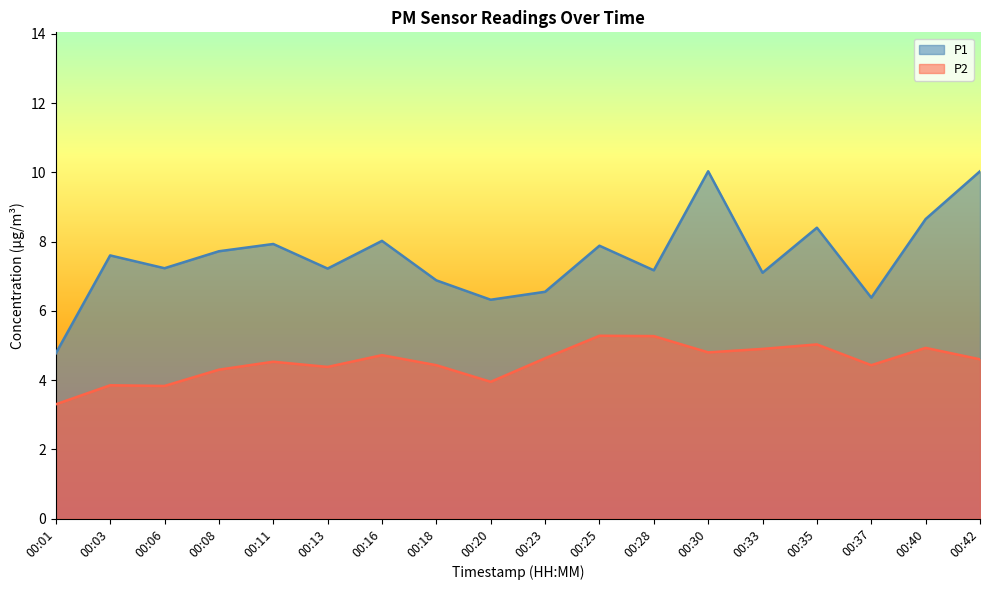

Reading left to right, extract all data points from this chart.

P1: 00:01=4.8	00:03=7.6	00:06=7.2	00:08=7.7	00:11=7.9	00:13=7.2	00:16=8.0	00:18=6.9	00:20=6.3	00:23=6.5	00:25=7.9	00:28=7.2	00:30=10.0	00:33=7.1	00:35=8.4	00:37=6.4	00:40=8.7	00:42=10.0
P2: 00:01=3.3	00:03=3.9	00:06=3.8	00:08=4.3	00:11=4.5	00:13=4.4	00:16=4.7	00:18=4.4	00:20=4.0	00:23=4.6	00:25=5.3	00:28=5.3	00:30=4.8	00:33=4.9	00:35=5.0	00:37=4.4	00:40=4.9	00:42=4.6